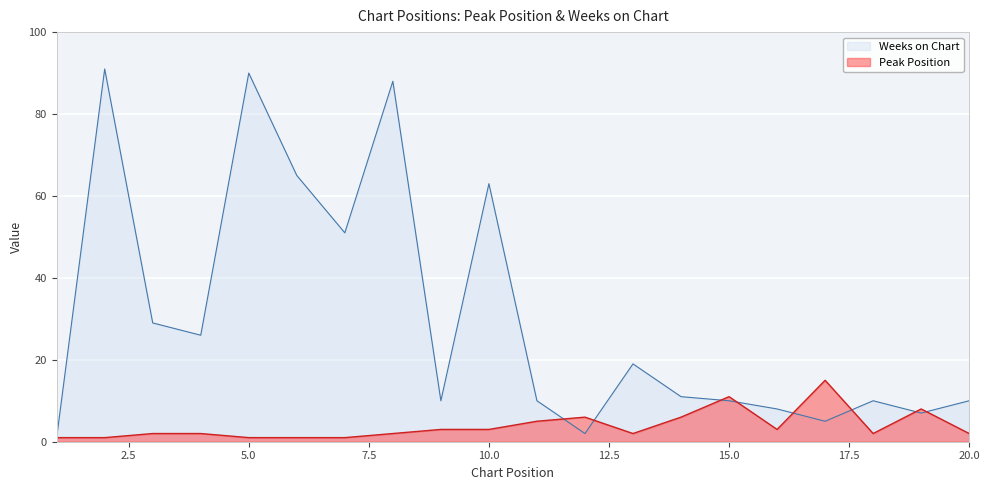

What is the minimum value shown in the chart?

1